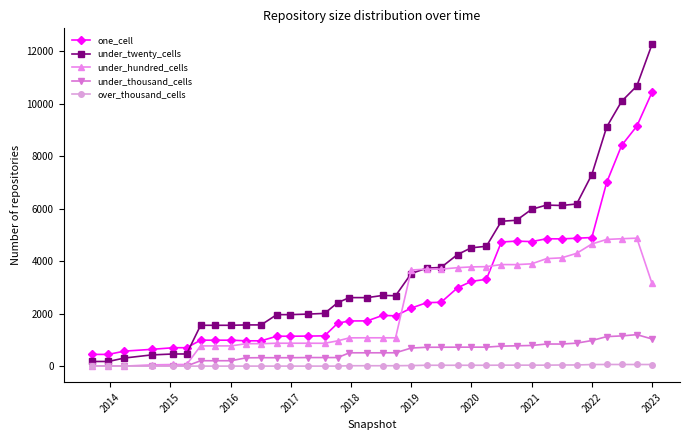

What is the greatest value displayed?

12264